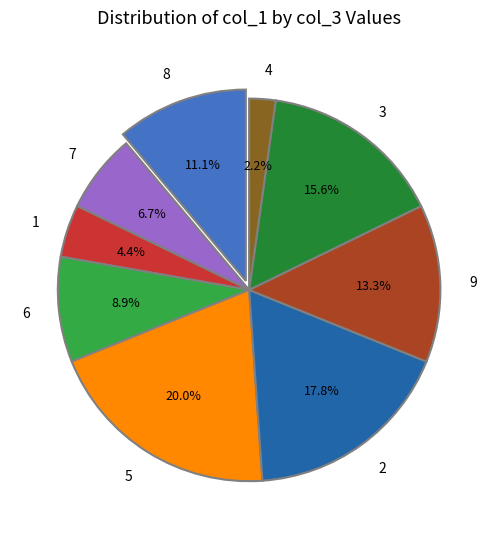

To the nearest percent, what portion does 2 represent?

18%